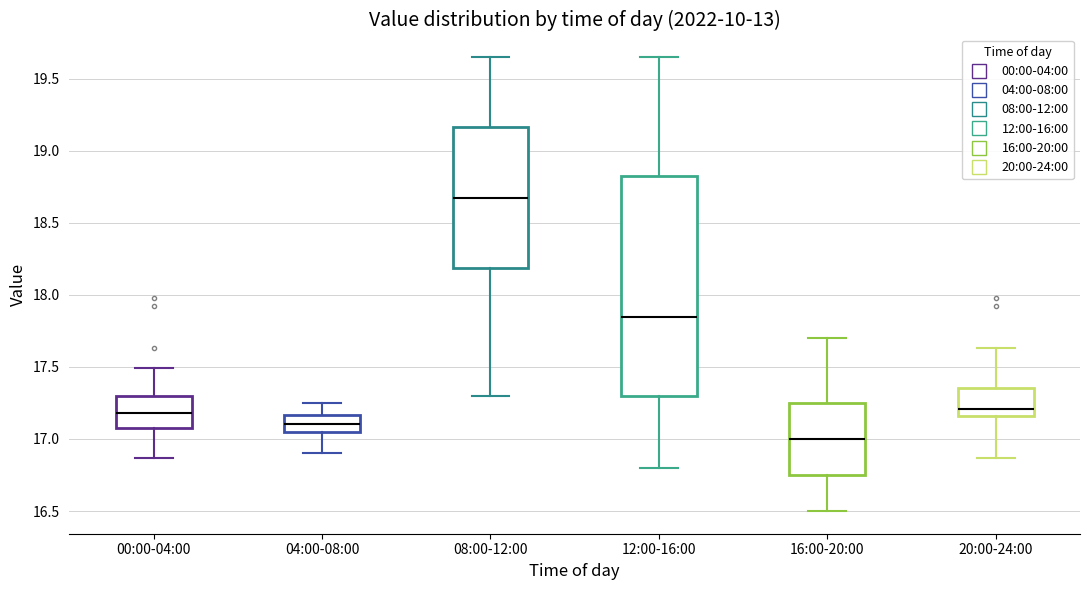

Where is the lower edge of the box for 20:00-24:00 on the y-axis? The values are not printed on the chart, so give them approximately, as read against the axis.

17.15